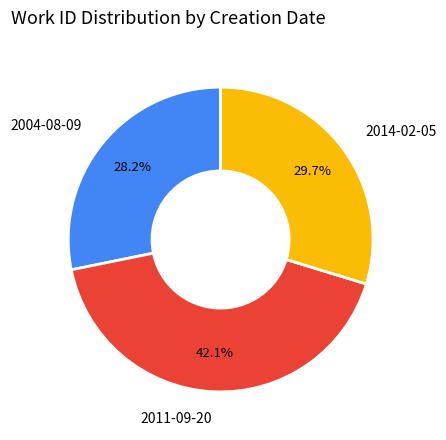

Between 2014-02-05 and 2004-08-09, which is larger?

2014-02-05